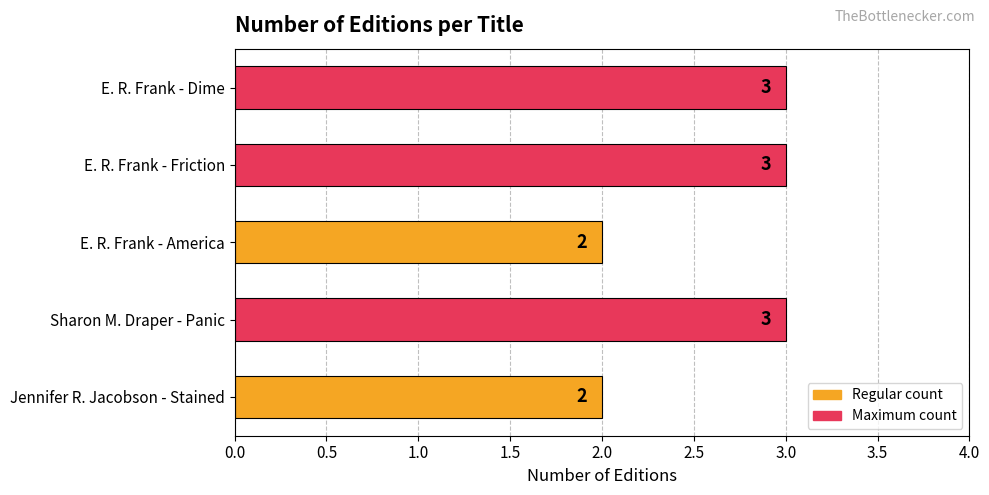

Between Jennifer R. Jacobson - Stained and Sharon M. Draper - Panic, which is larger?

Sharon M. Draper - Panic